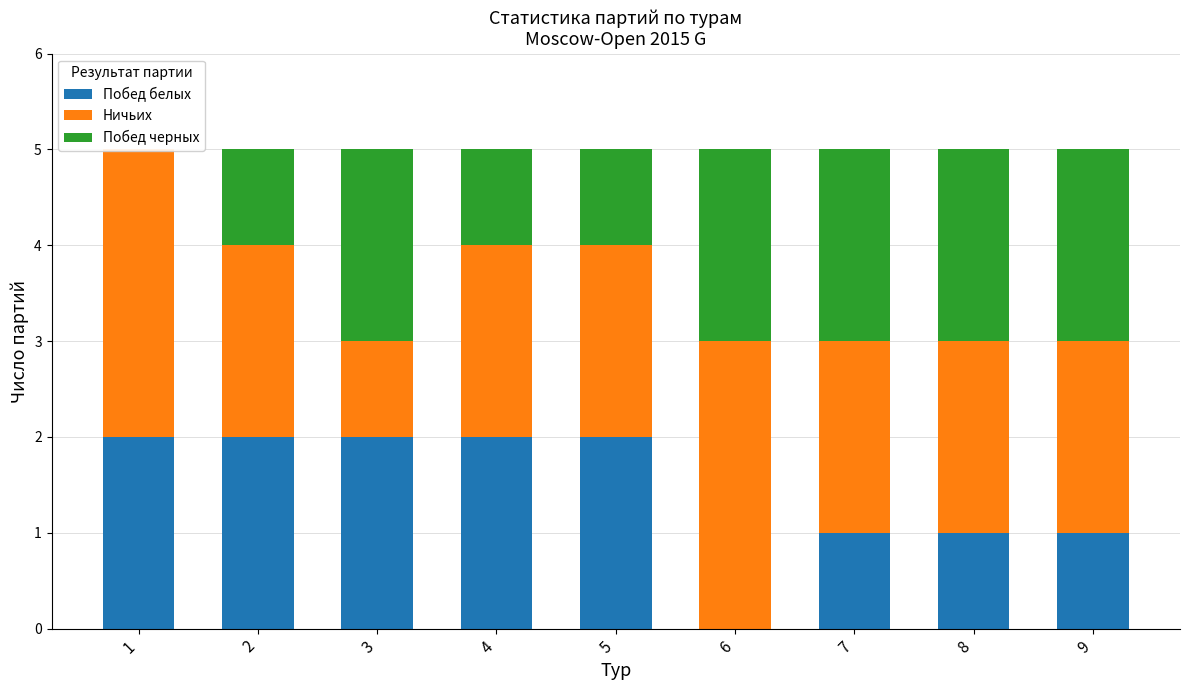

What value does the Побед черных series have at 2?

1